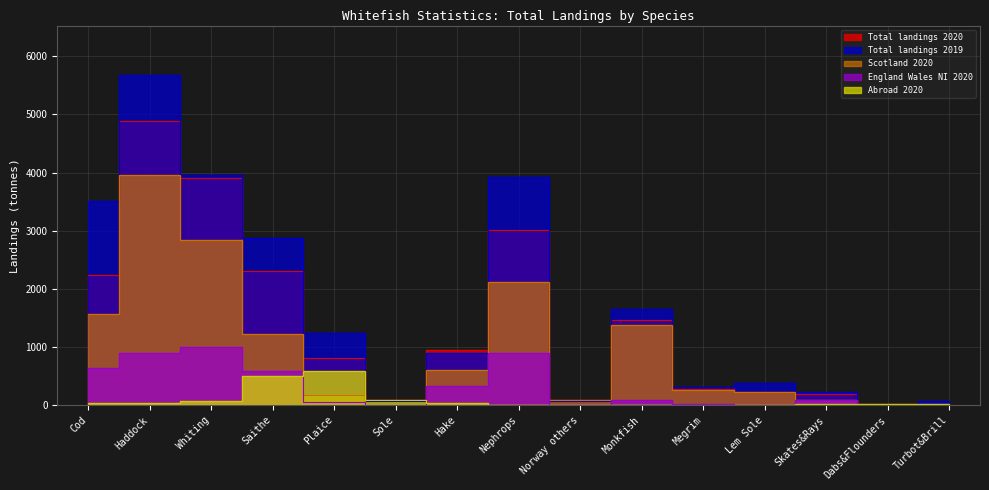

What is the label of the 7th point from the left?

Hake